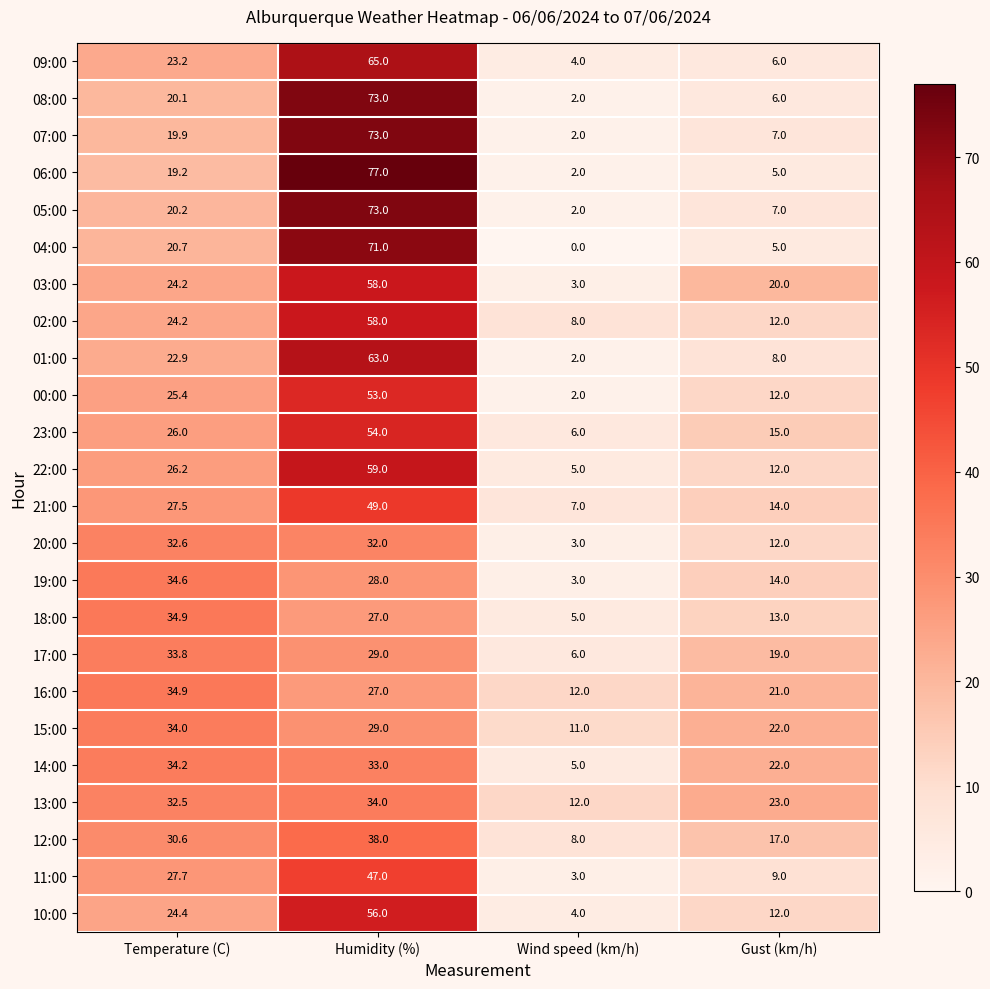

Where is 05:00 nearest to the value 37?

Temperature (C)